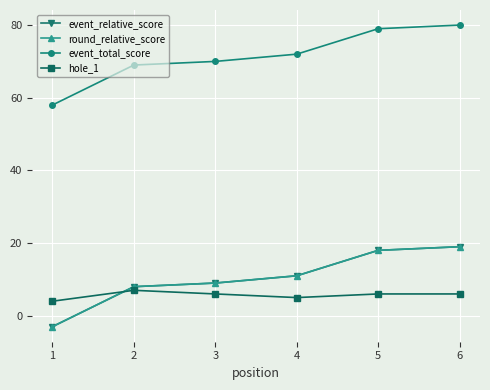

At how many categories does at least one series exceed 5?

6